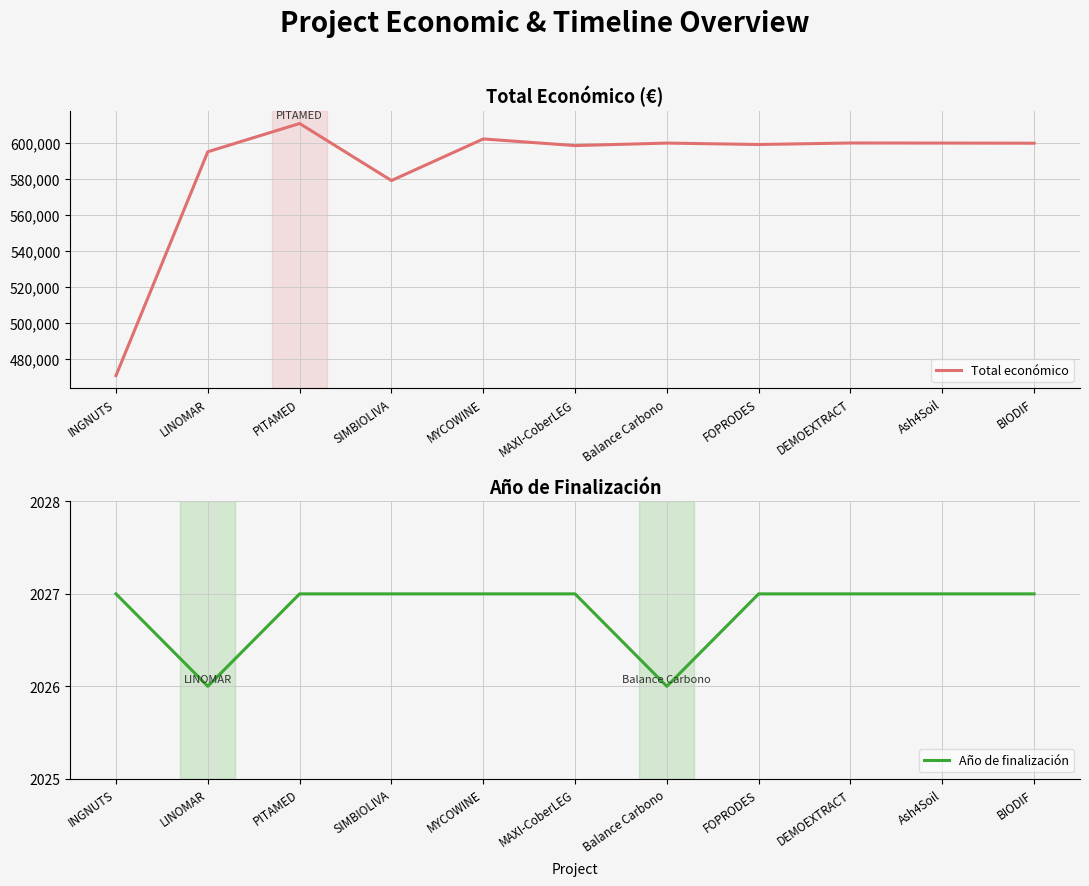

Reading left to right, extract all data points from this chart.

Total económico: 470675.0	595173.0	610889.0	579152.0	602295.4	598609.0	599992.0	599211.0	600043.0	600000.0	599927.0
Año de finalización: 2027.0	2026.0	2027.0	2027.0	2027.0	2027.0	2026.0	2027.0	2027.0	2027.0	2027.0